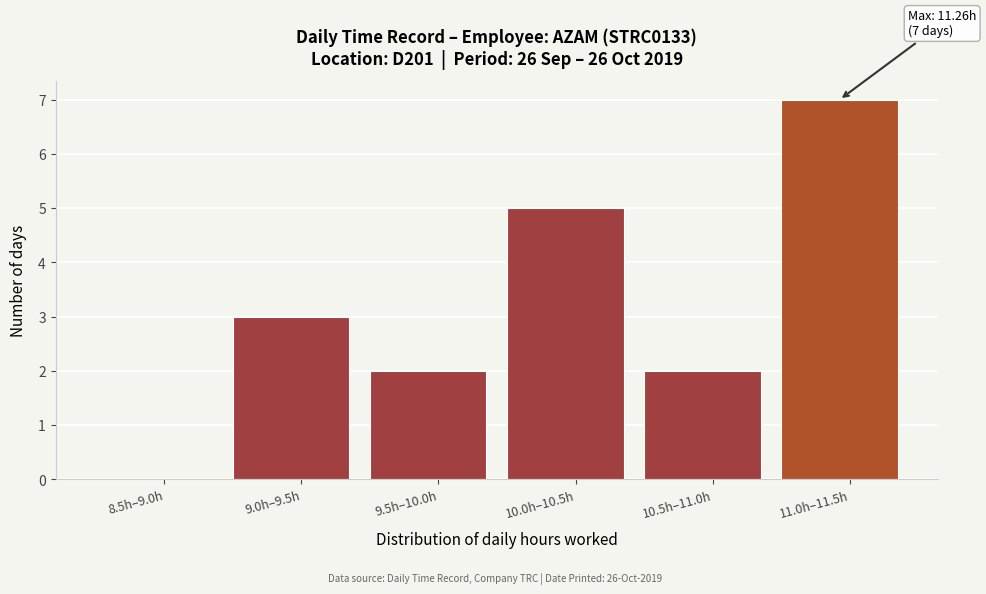

Reading left to right, transcribe all the data shown in this chart.

8.5h–9.0h=0	9.0h–9.5h=3	9.5h–10.0h=2	10.0h–10.5h=5	10.5h–11.0h=2	11.0h–11.5h=7